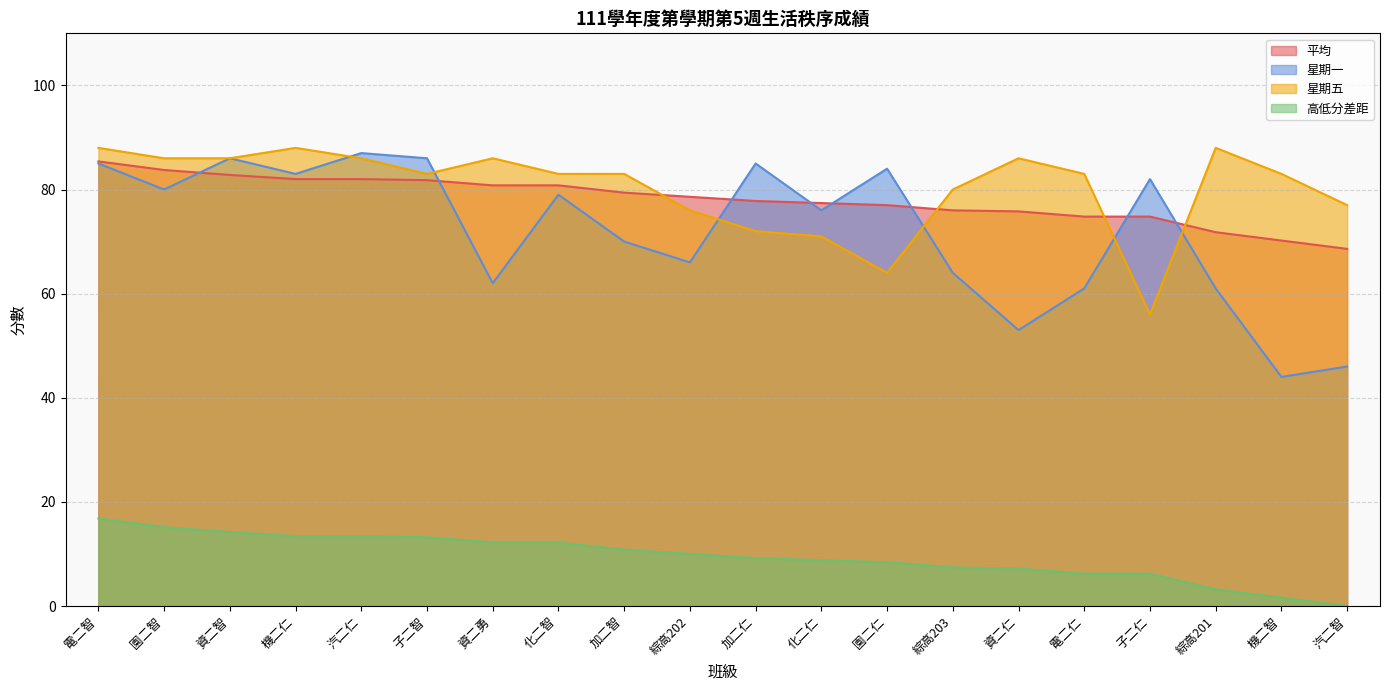

How many values in the 星期五 series are below 83?

7